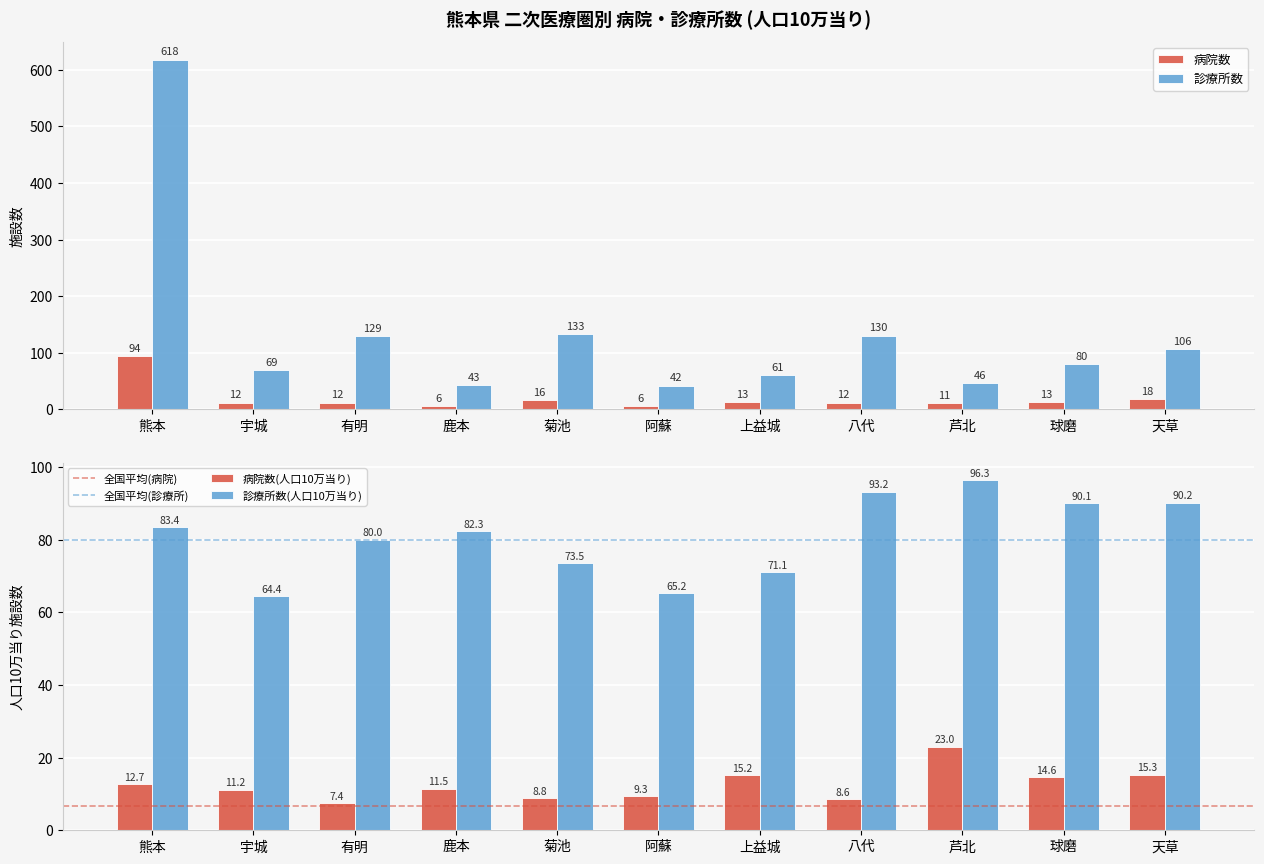

What is the sum of all 診療所数 values?

1457